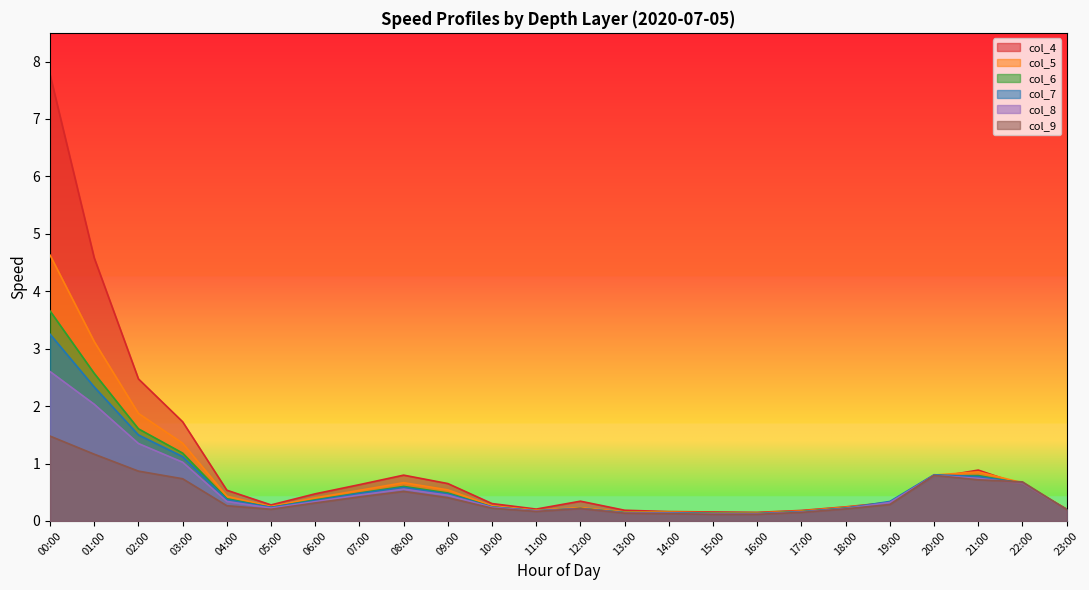

What is the difference between the maximum and minimum values in the col_4 series?

7.6